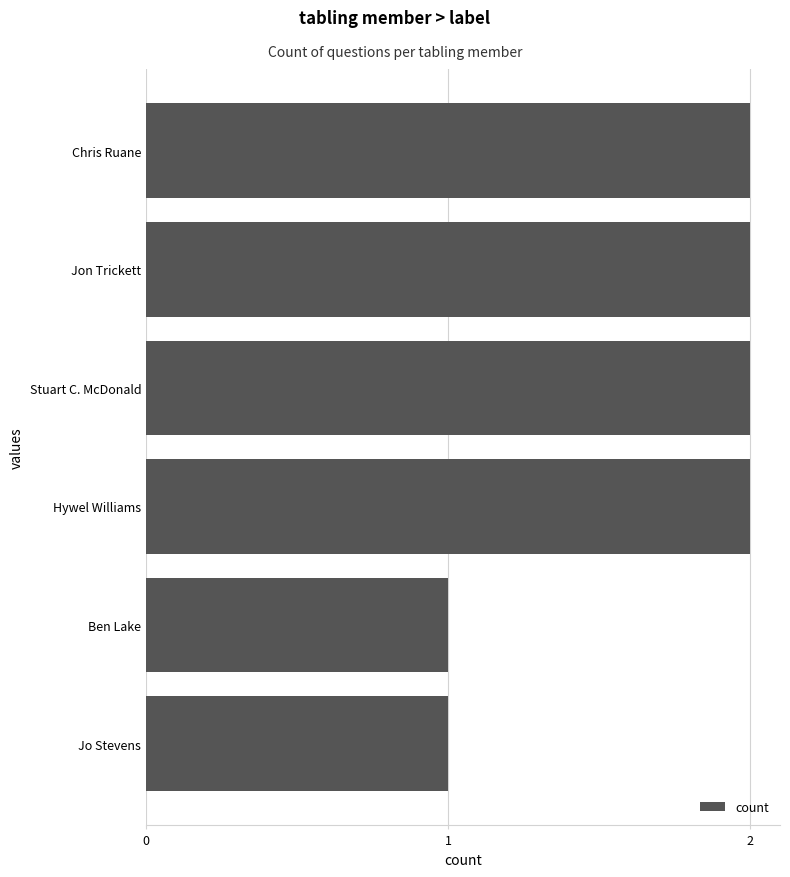

What is the minimum value shown in the chart?

1